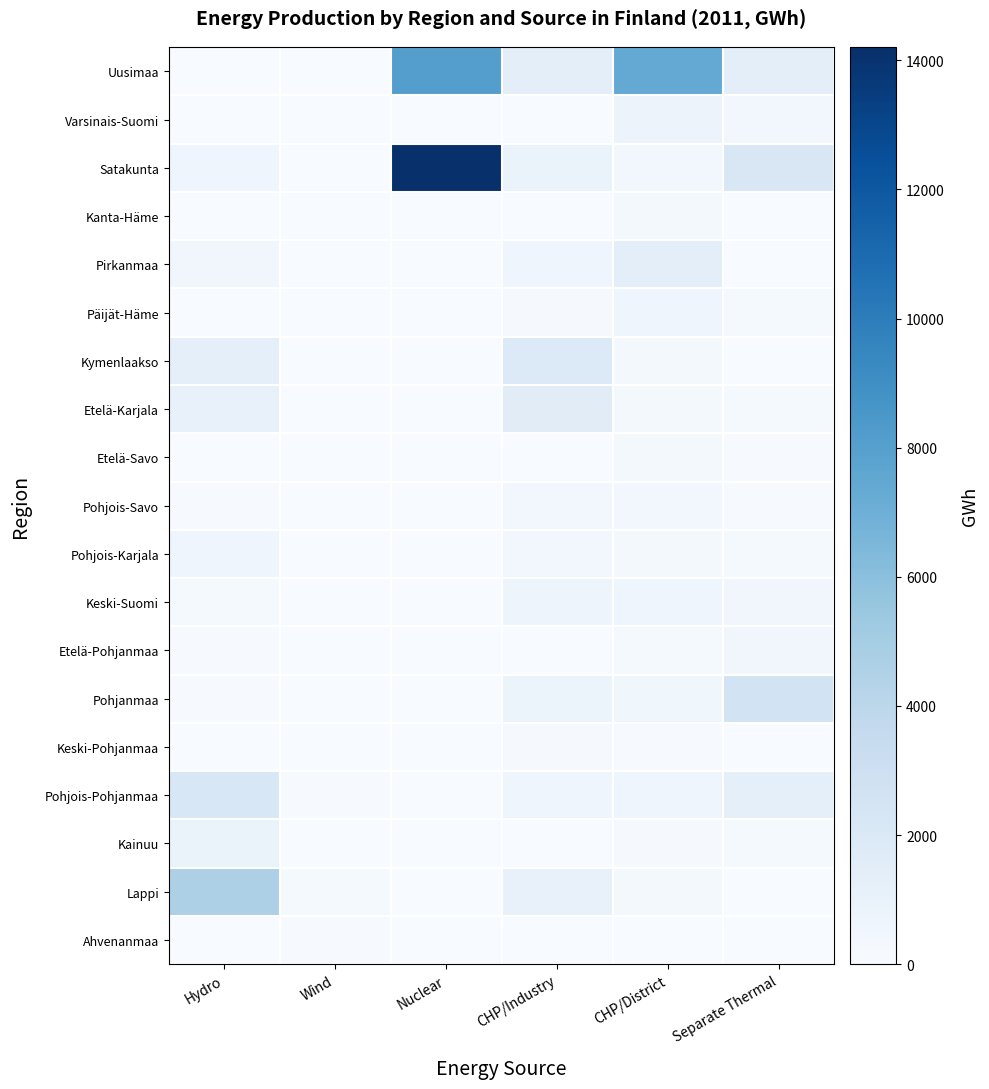

What is the highest value of the Pirkanmaa series?

1401